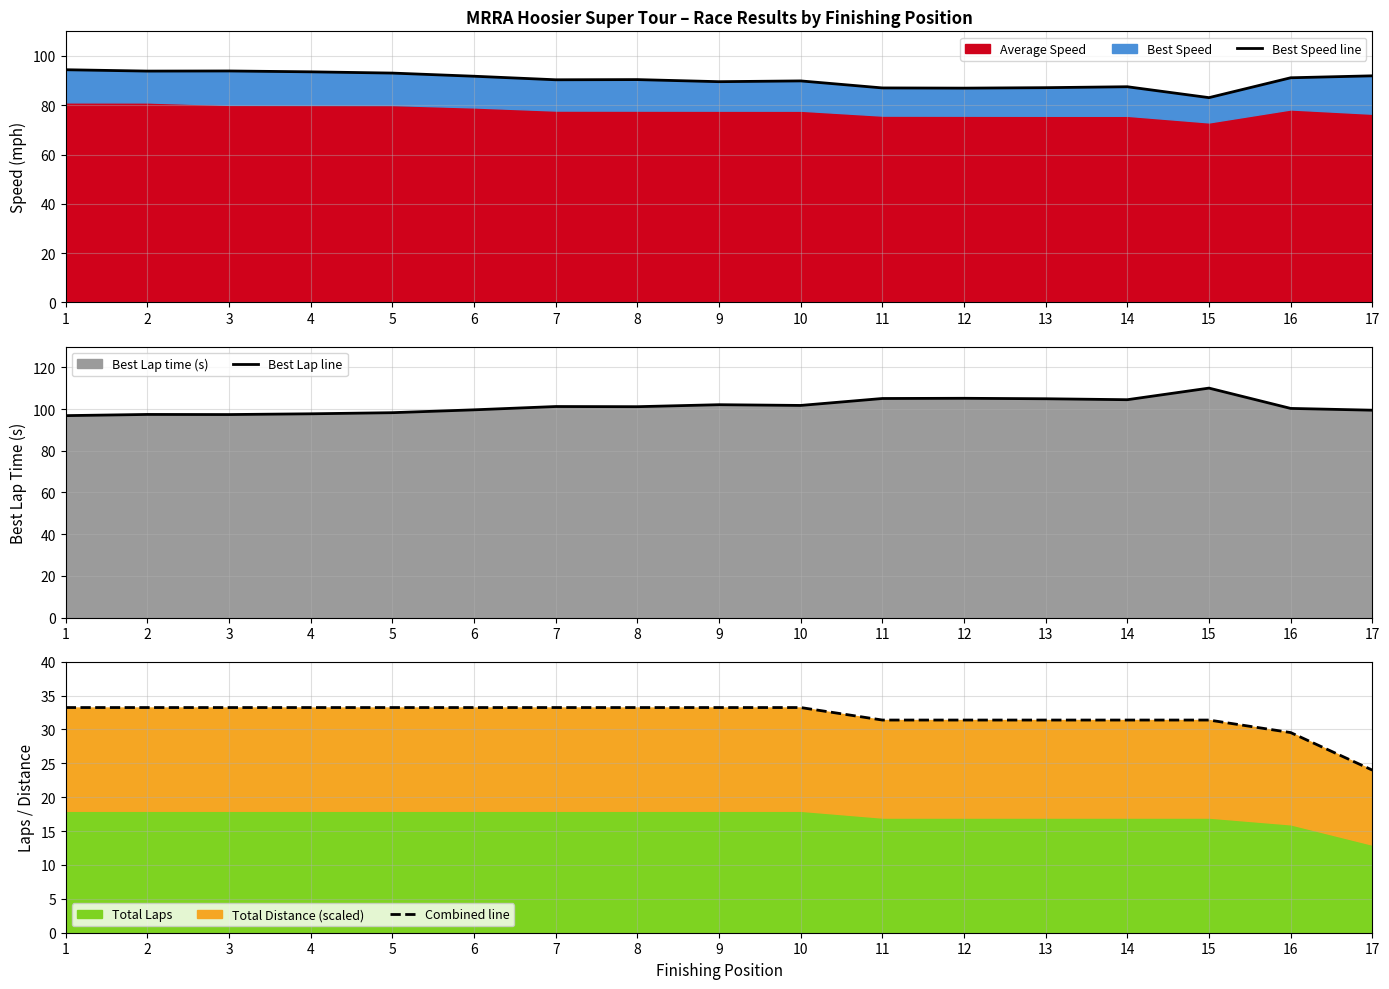

Rank the categories by Best Lap line value from highest to lowest.

15, 12, 11, 13, 14, 9, 10, 7, 8, 16, 6, 17, 5, 4, 2, 3, 1